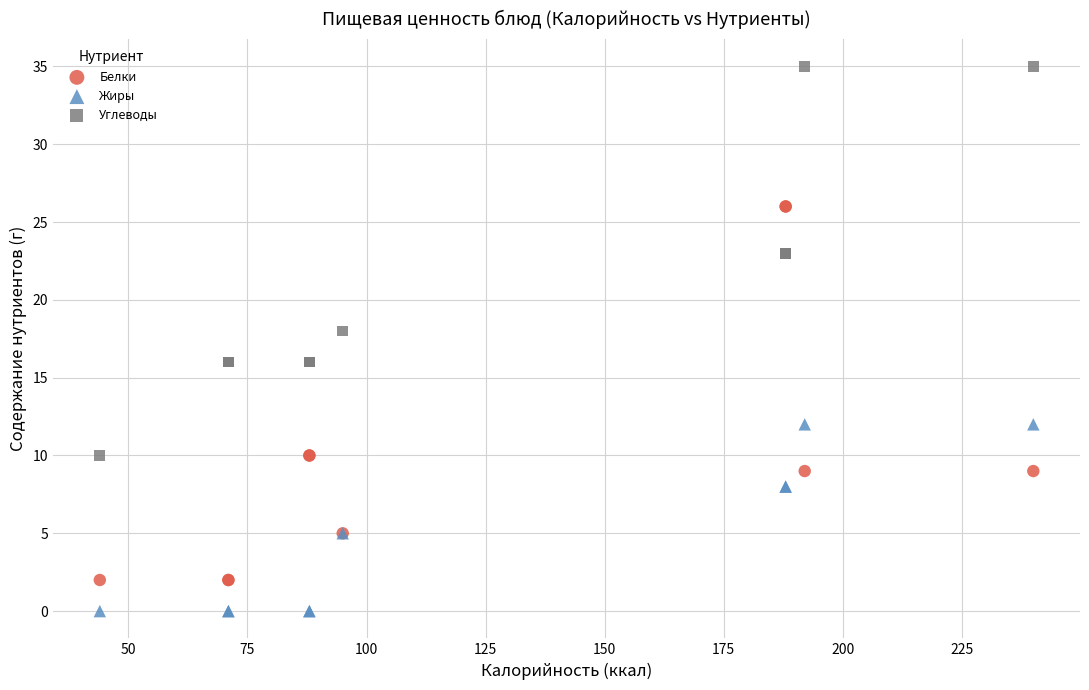

Which series reaches the maximum Y coordinate?

Углеводы